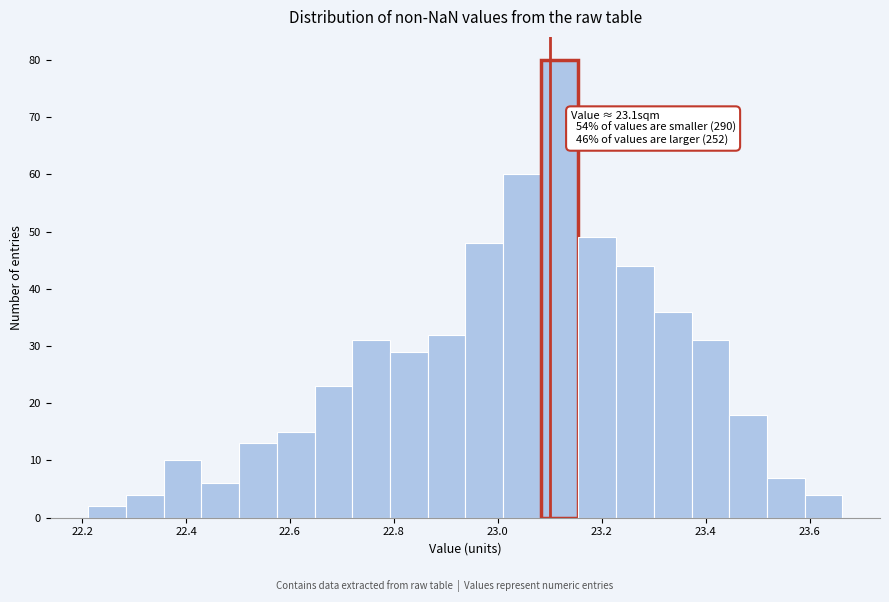

Around what value on the x-axis is the tallest bar? Give the approximate position of its centre, as read against the axis.

23.12